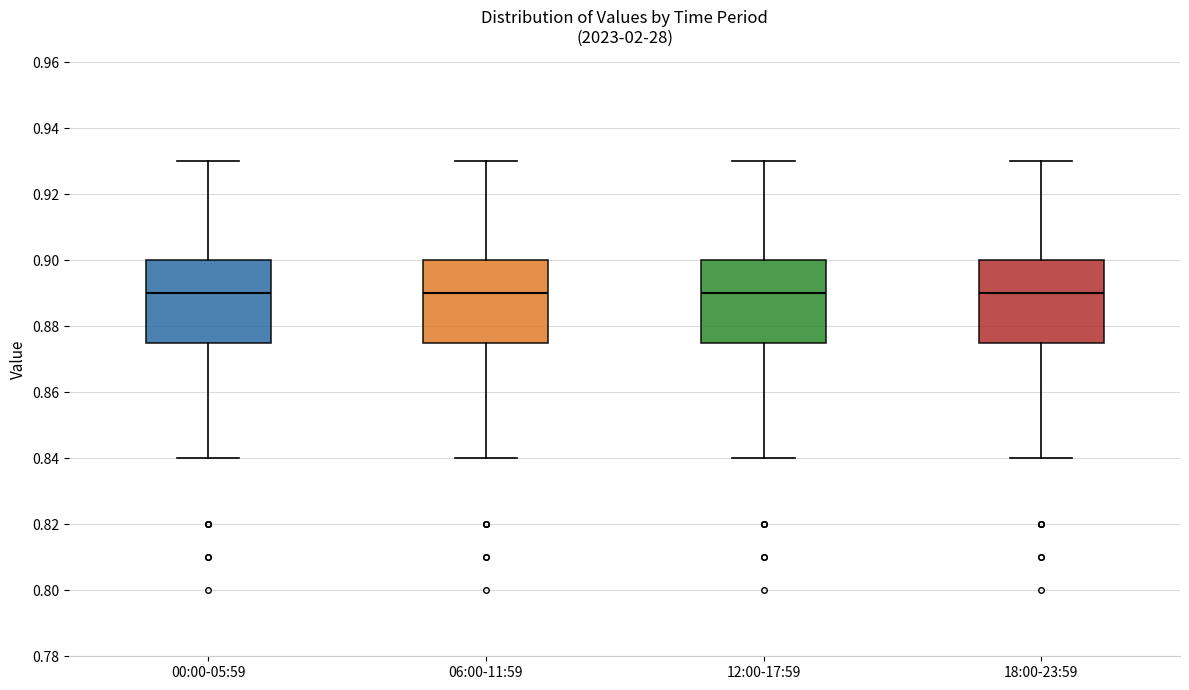

Where does the lower whisker of the box for 18:00-23:59 end on the y-axis? The values are not printed on the chart, so give them approximately, as read against the axis.

0.840